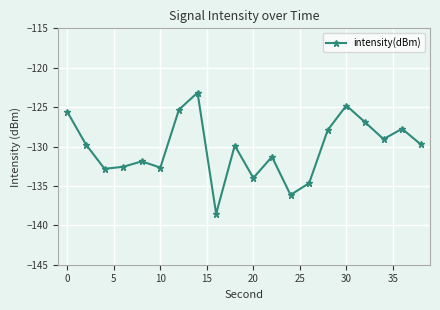

How many interior local peaks (higher than both neighbors) does the data have?

6